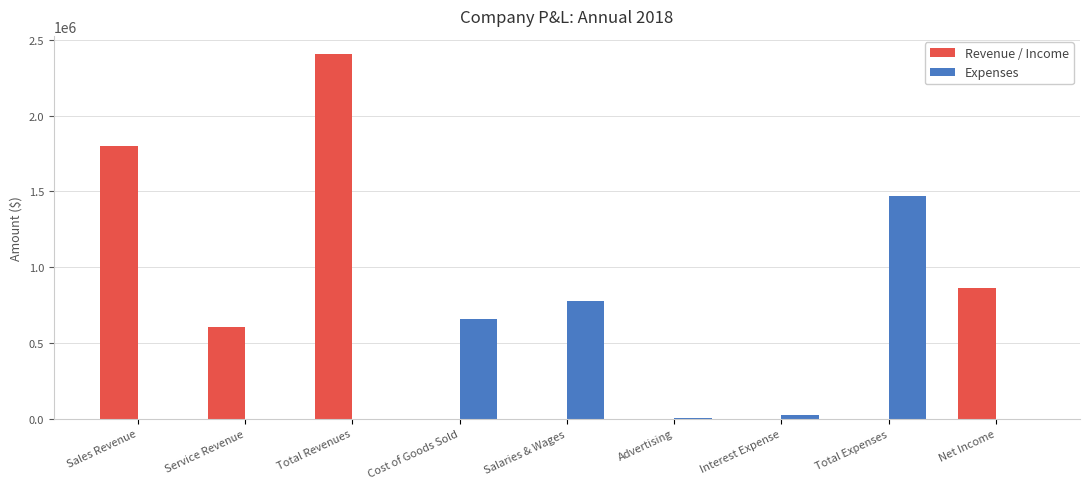

True or false: Revenue / Income has a value of 982189 at Service Revenue.

False